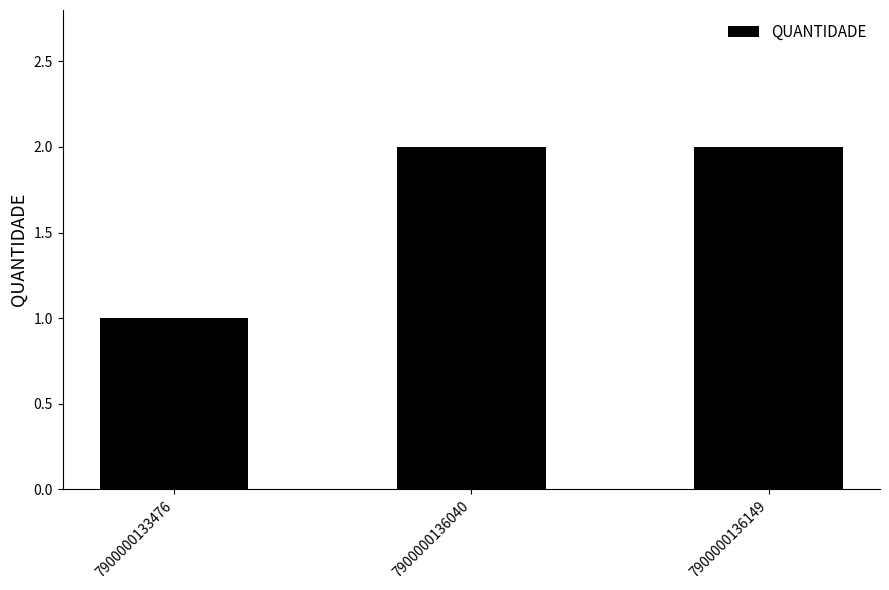

Reading left to right, transcribe all the data shown in this chart.

7900000133476=1	7900000136040=2	7900000136149=2